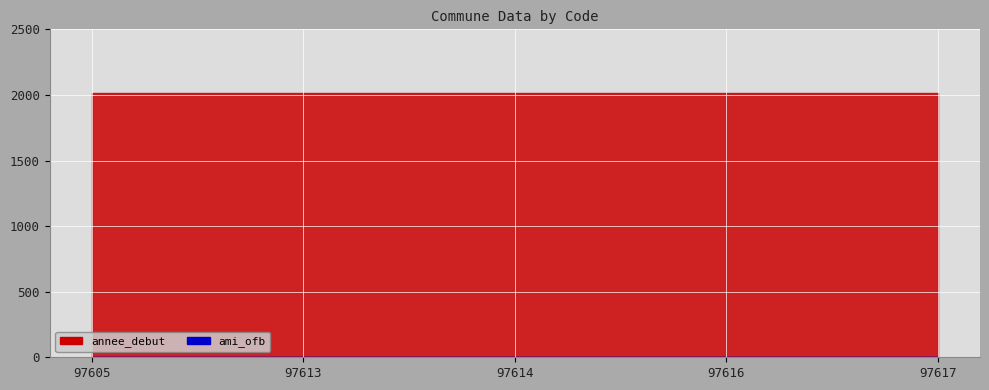

What are all the series names shown in the legend?

annee_debut, ami_ofb